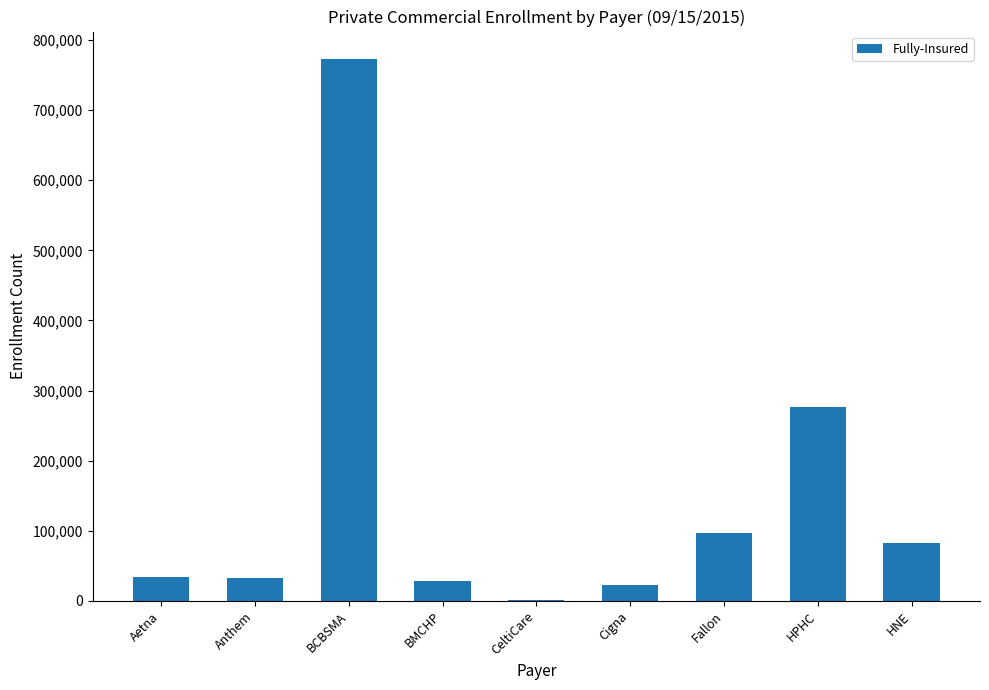

Read the value at BMCHP.

28567